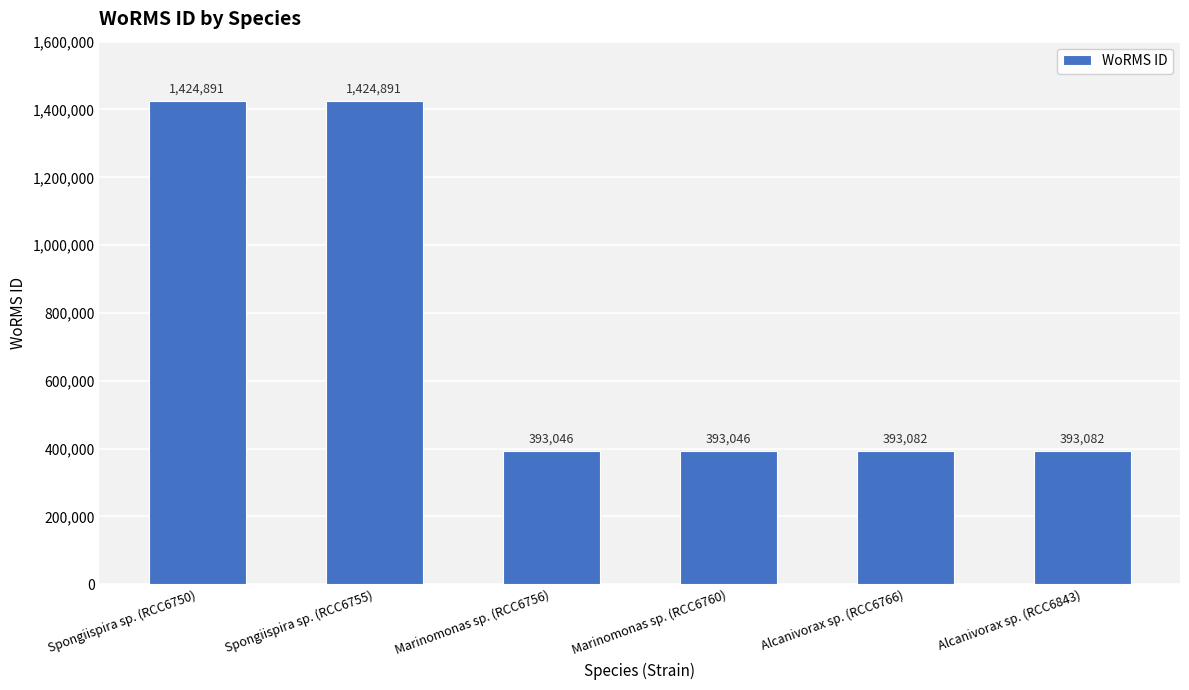

The chart shows a value of 393082 at Alcanivorax sp. (RCC6766). True or false?

True